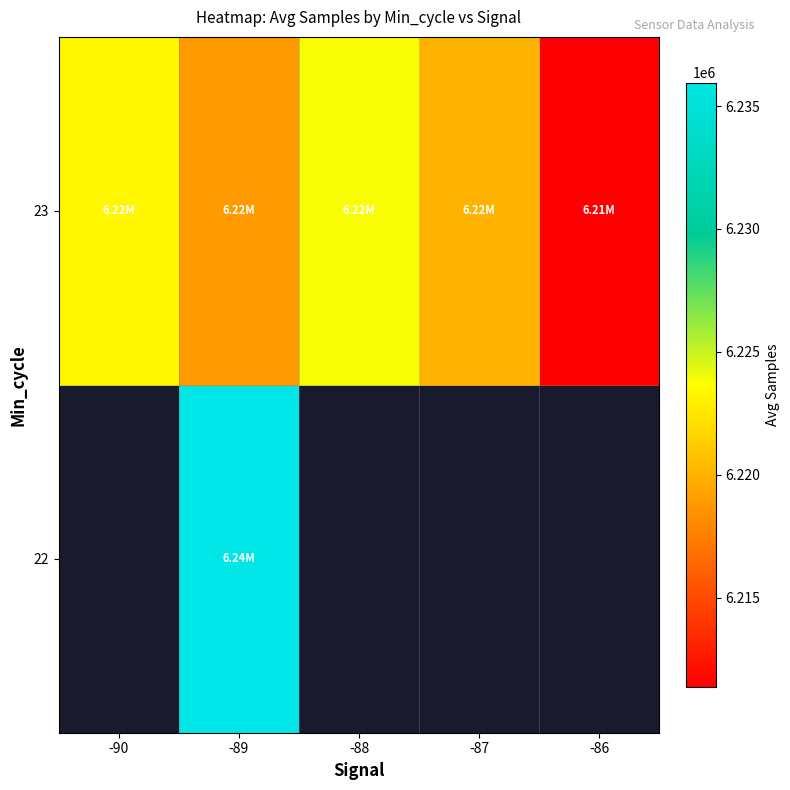

Is the value of 23 at -90 greater than the value of 22 at -86?

No